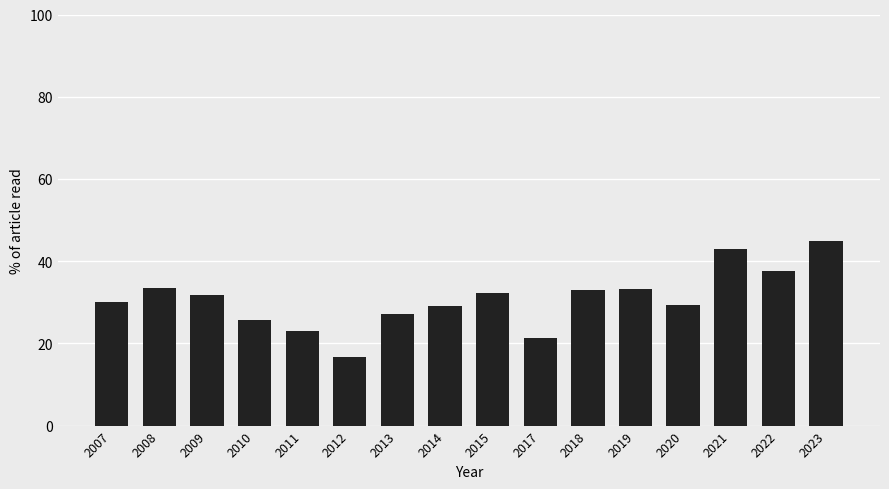

What is the average value?

30.7